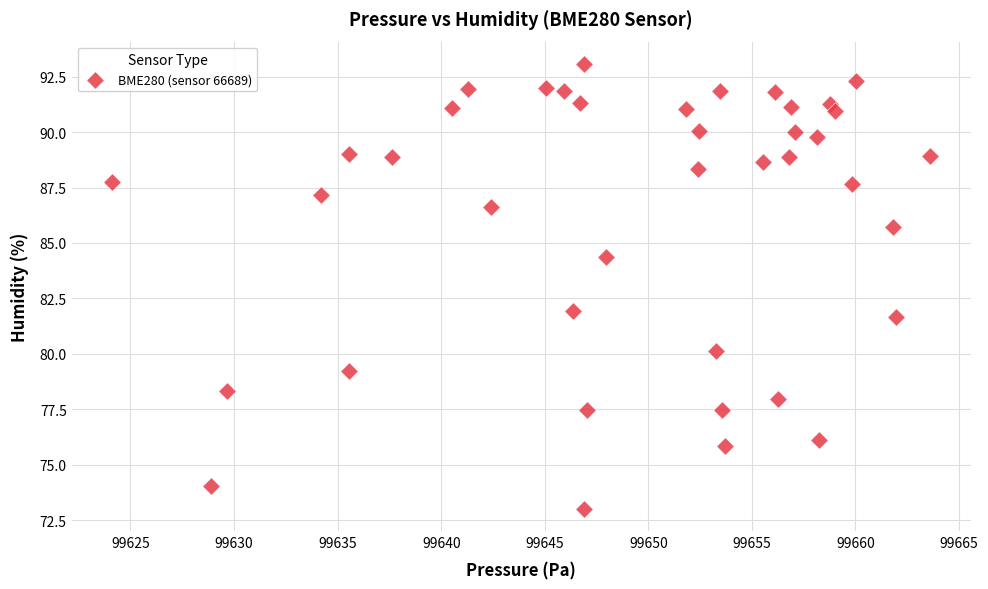

What is the range of Y values (max minus min)?

20.1